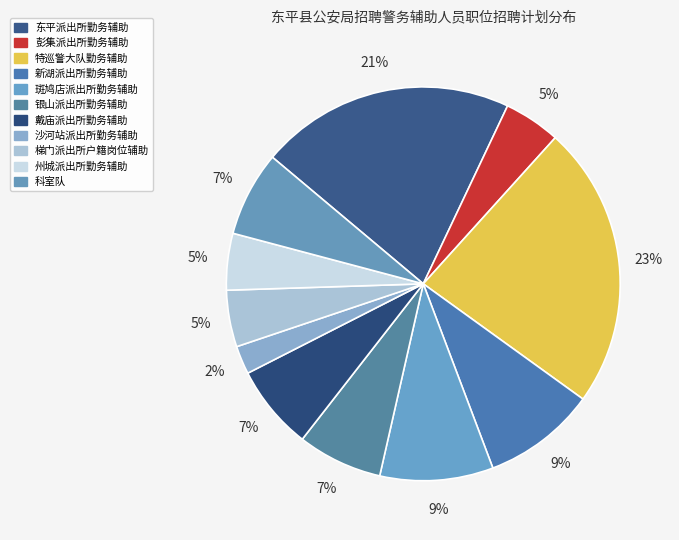

True or false: 沙河站派出所勤务辅助 accounts for 17% of the total.

False